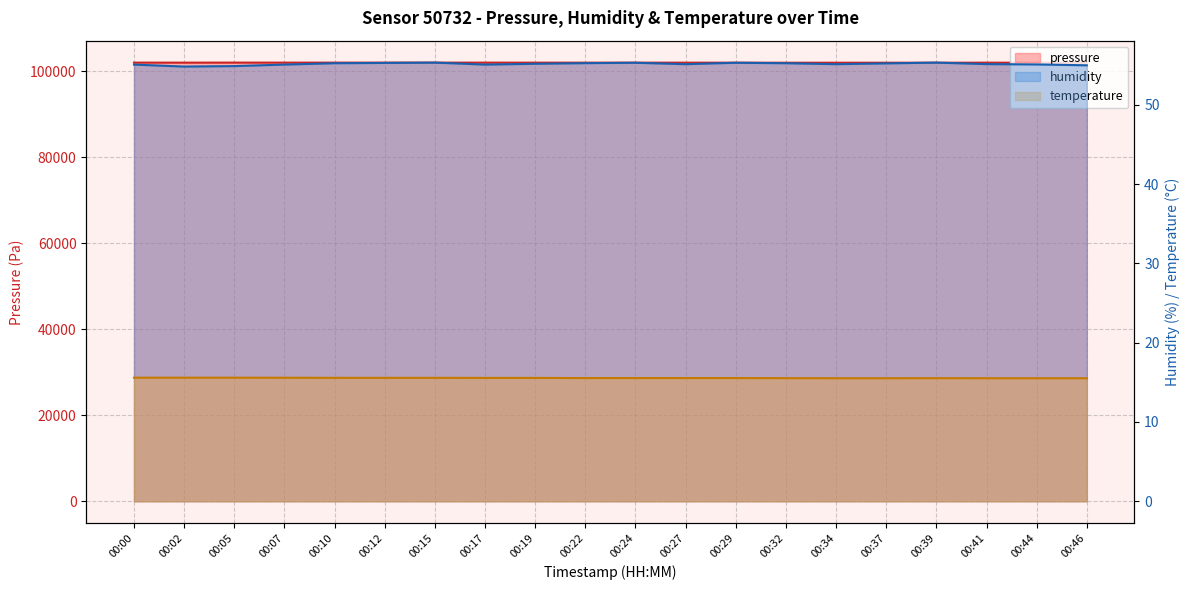

True or false: temperature and humidity cross at least once.

False